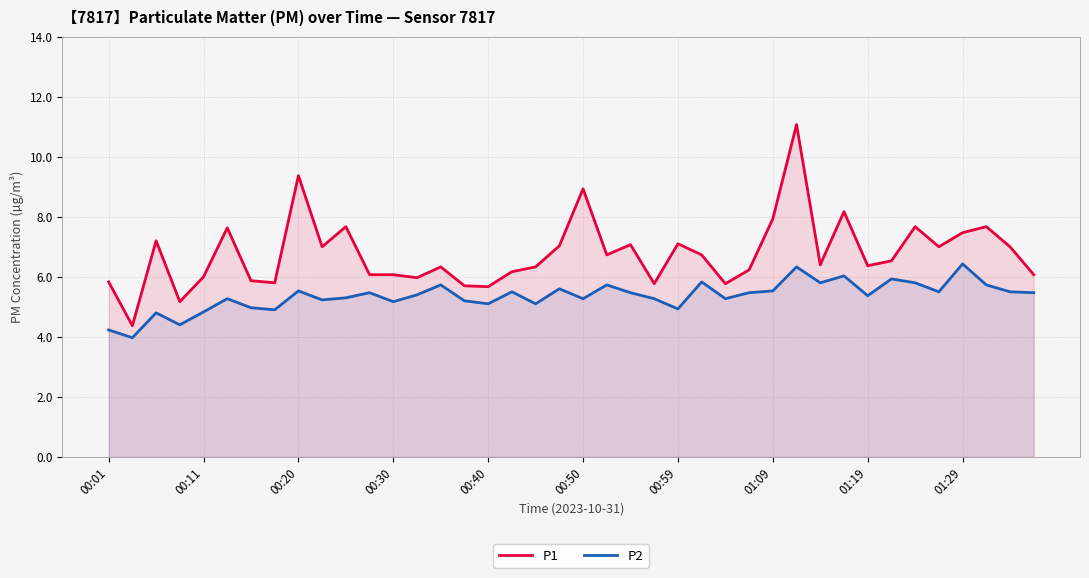

True or false: P2 has more than 0 interior local peaks.

True